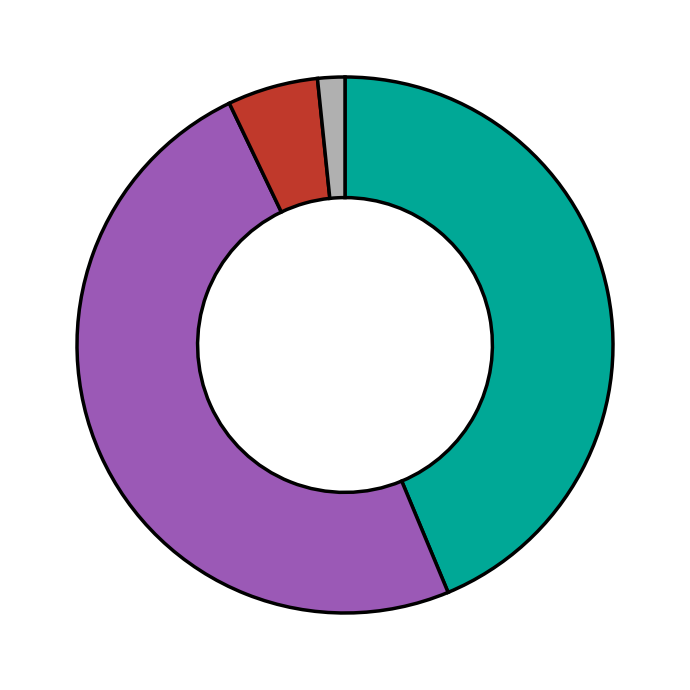

Does any single category account for the majority?

No